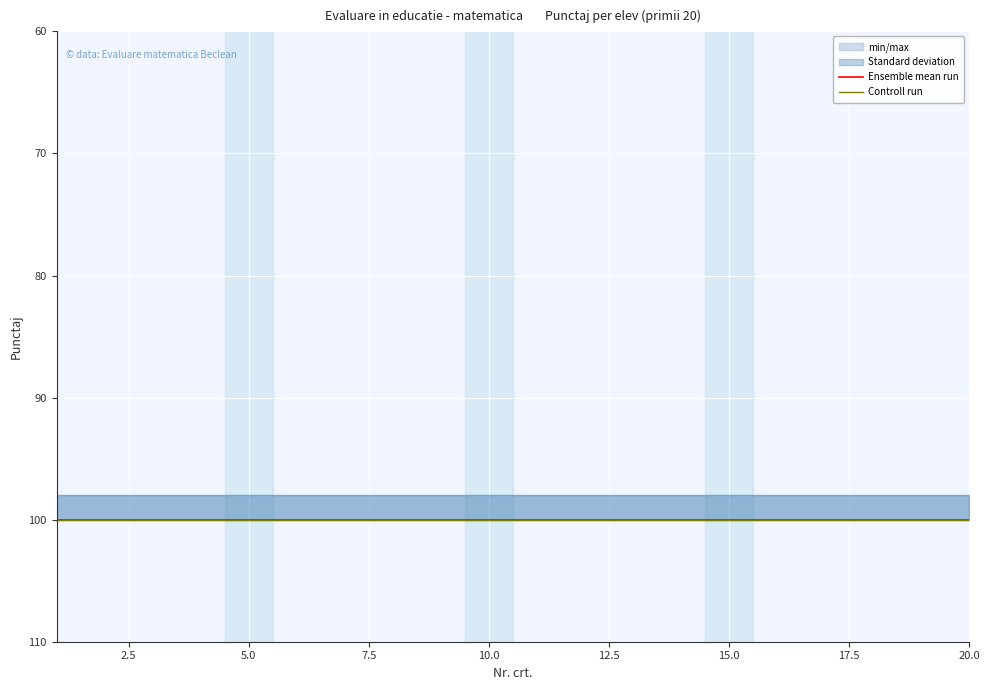

What is the smallest value displayed?

98